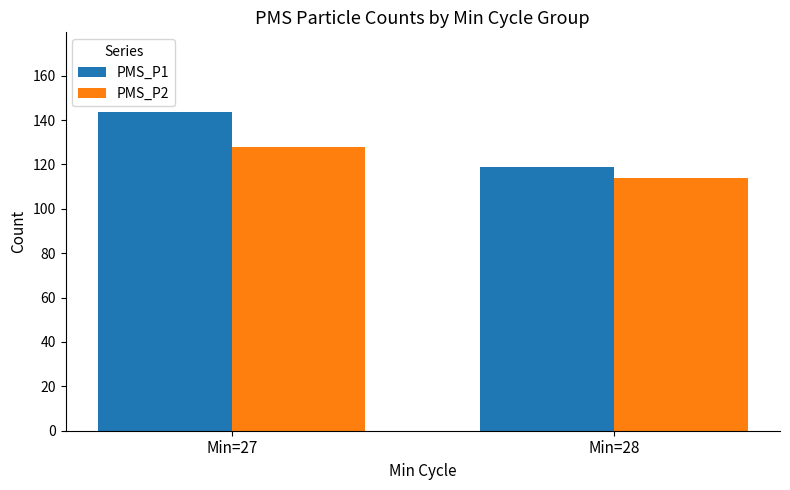

Is the value of PMS_P2 at Min=27 greater than the value of PMS_P1 at Min=28?

Yes